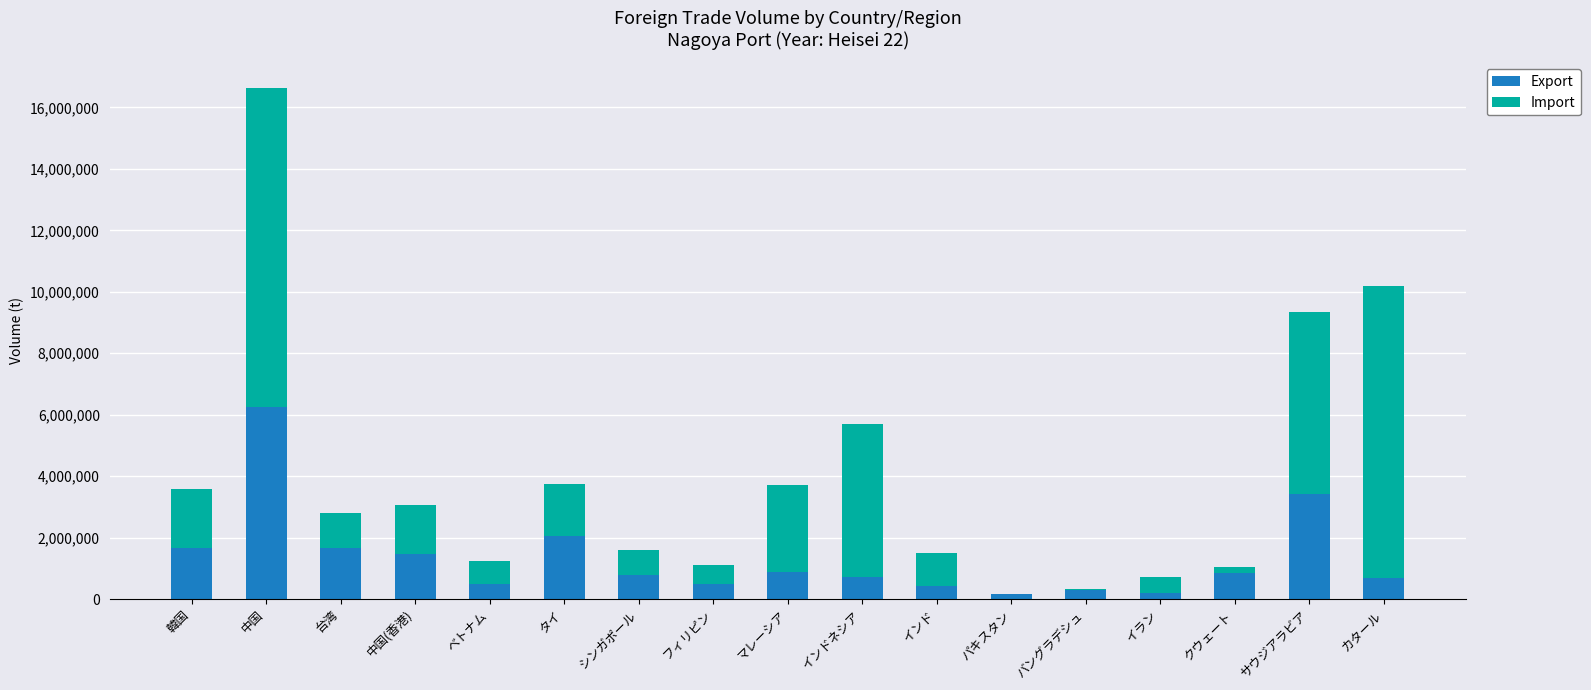

What is the highest value of the Export series?

6262758